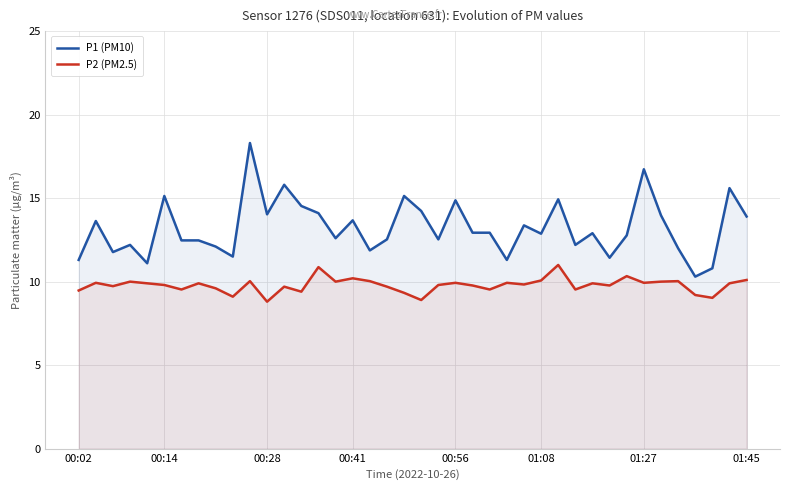

How many values in the P2 (PM2.5) series are below 9?

2